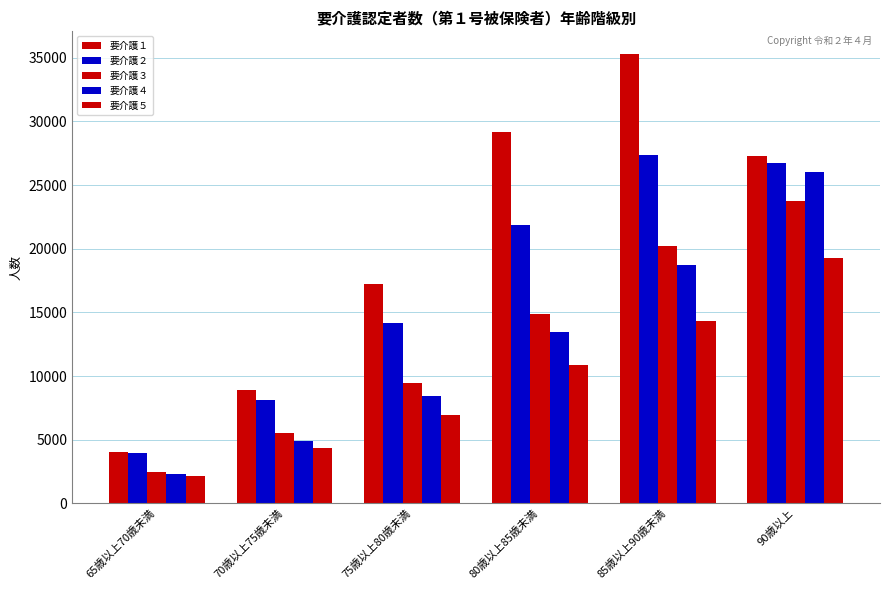

How many 要介護３ values are between 5495 and 20216?

4